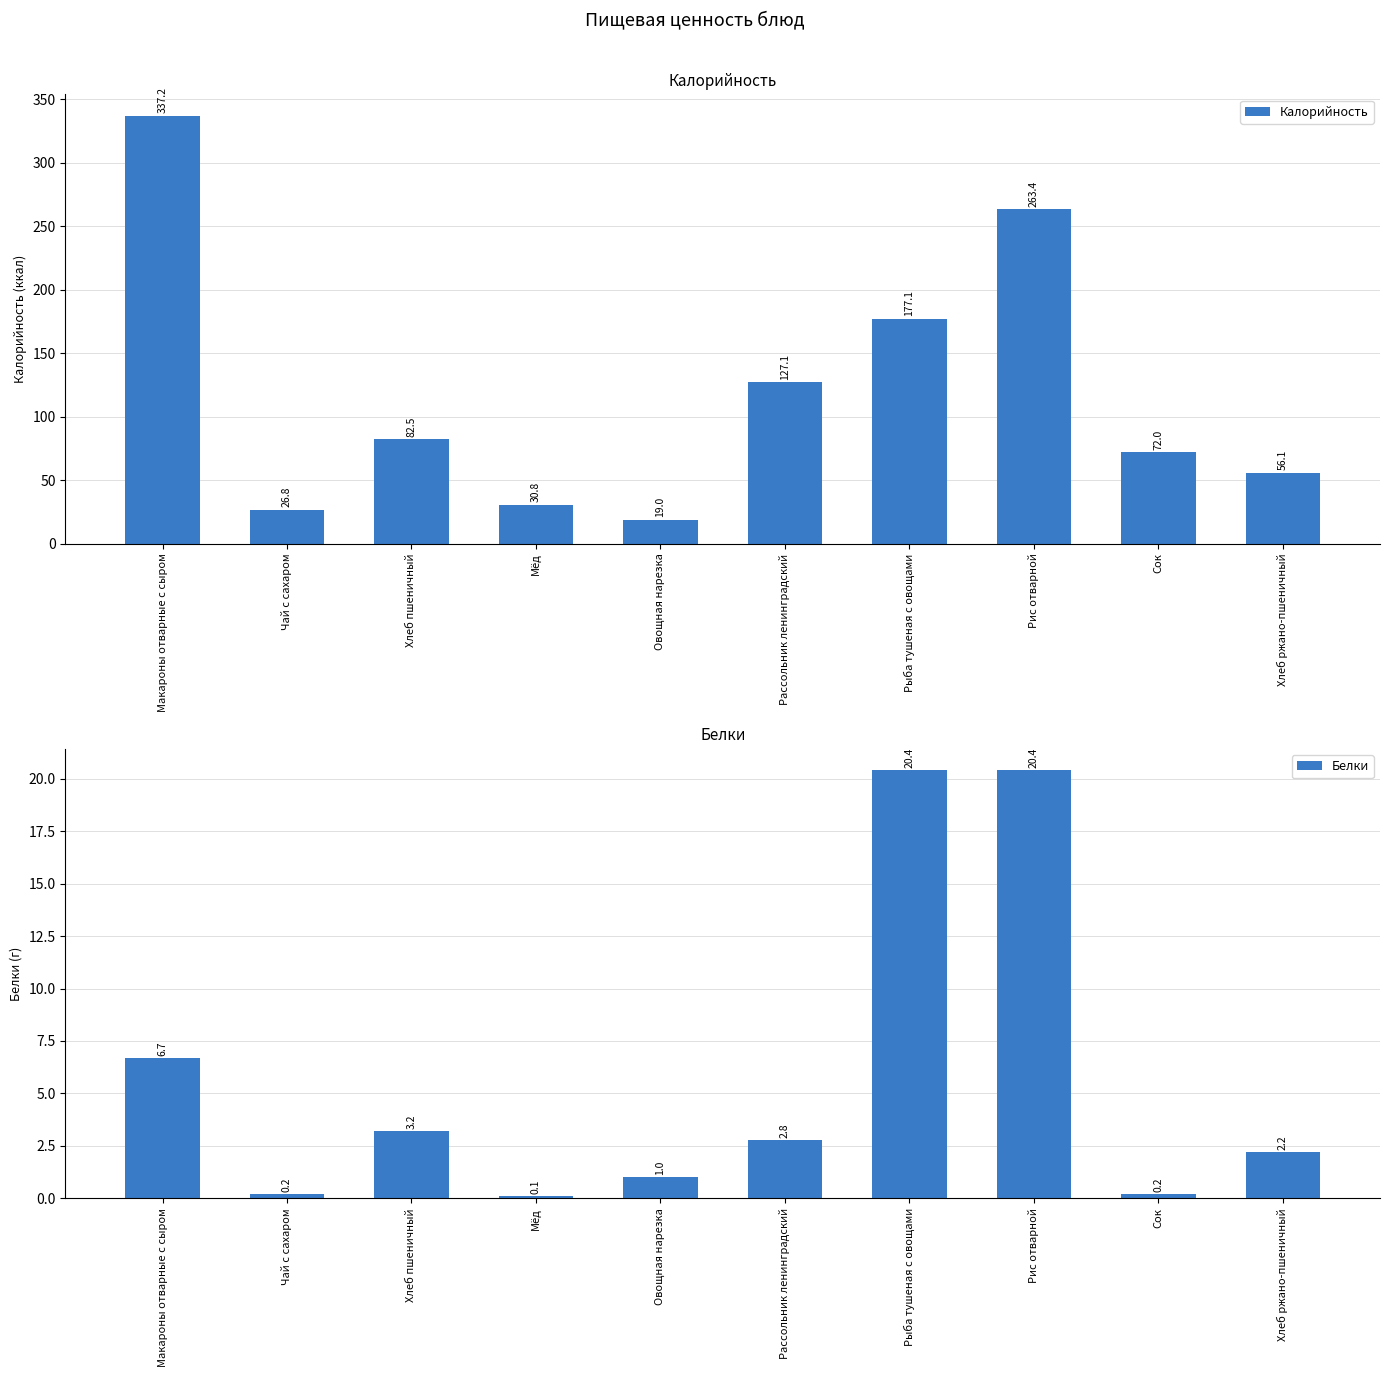

Which category has the highest value across all series?

Макароны отварные с сыром